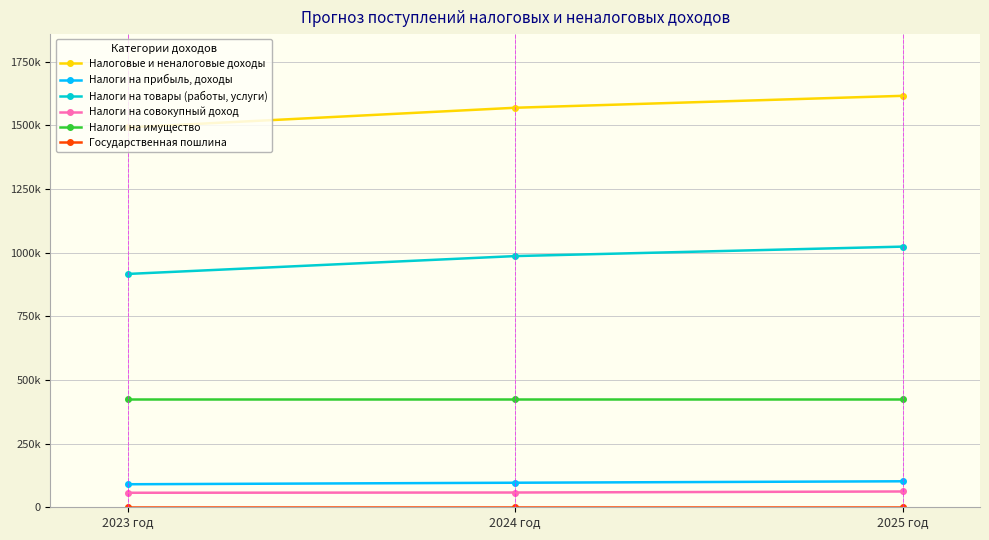

The value of Налоги на товары (работы, услуги) at 2023 год is 916220. True or false?

True